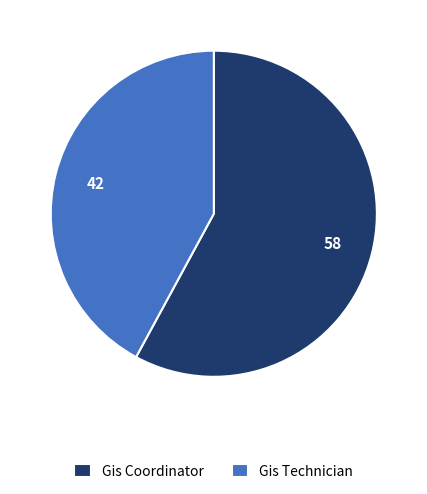

Rank the categories by value from highest to lowest.

Gis Coordinator, Gis Technician